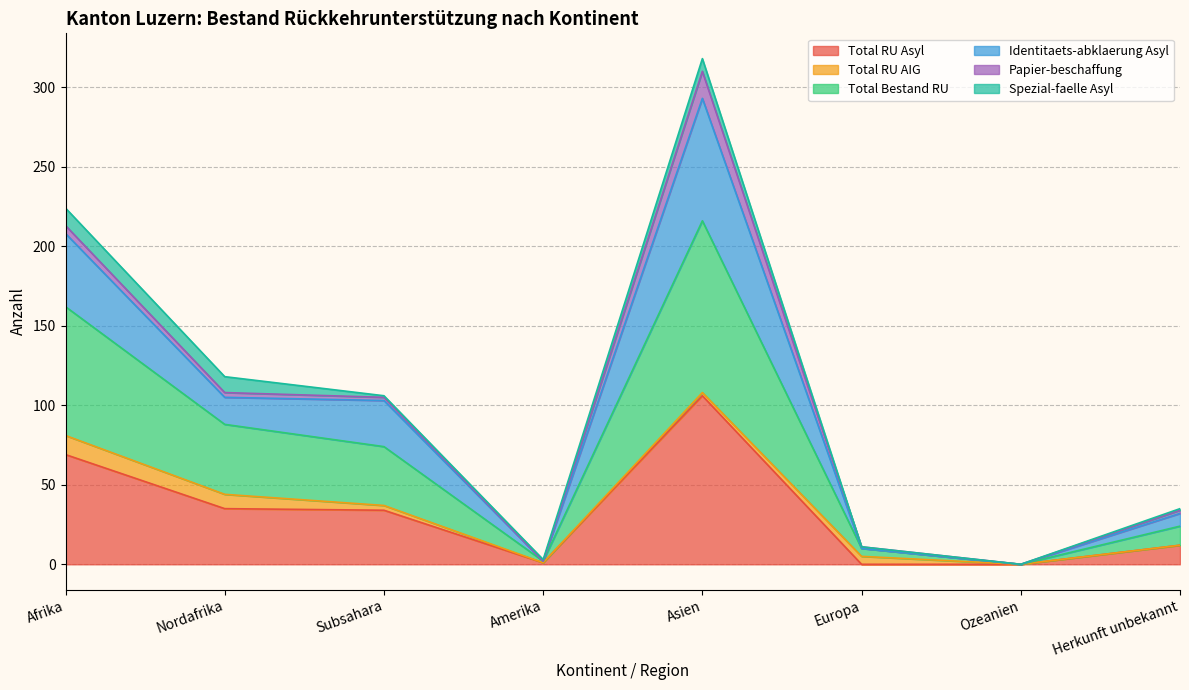

The Total RU Asyl series shows 35 at Nordafrika. True or false?

True